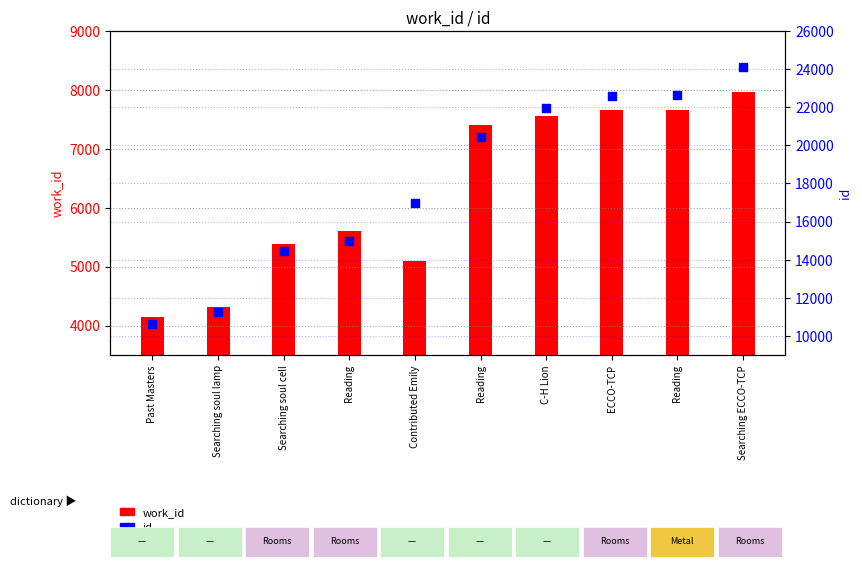

At how many categories does at least one series exceed 9783?

10